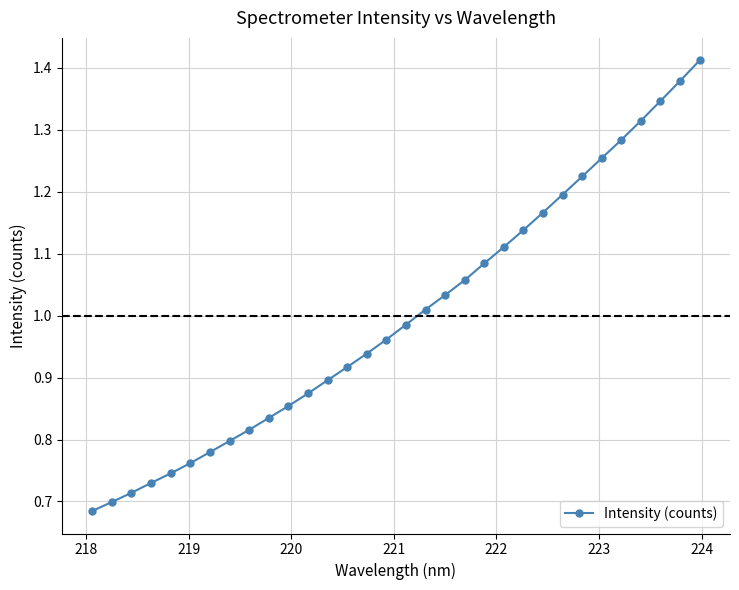

How many lines are shown in the chart?

1